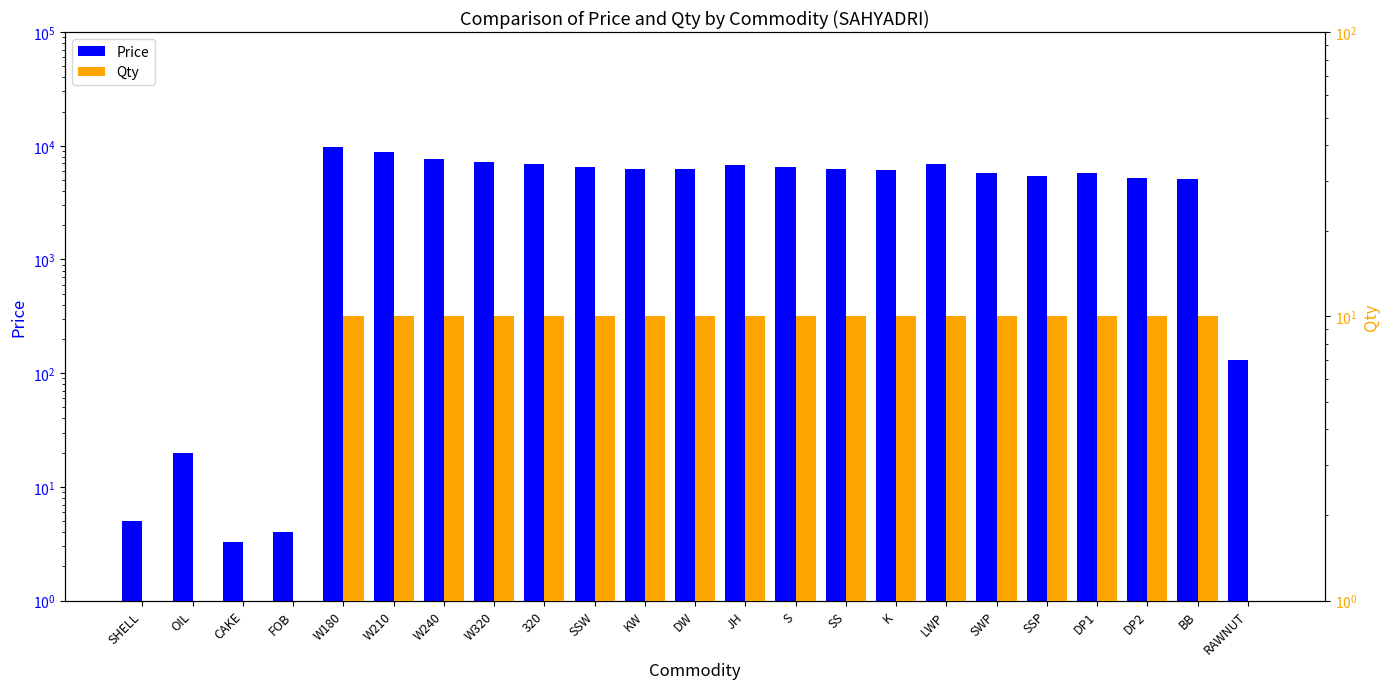

Is it true that Price equals 1854.0 at W210?

False